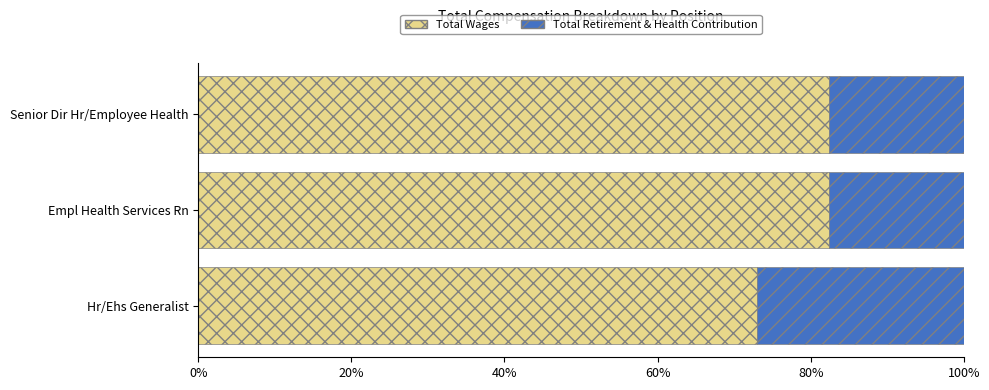

What is the total value across all series at Empl Health Services Rn?

100.0